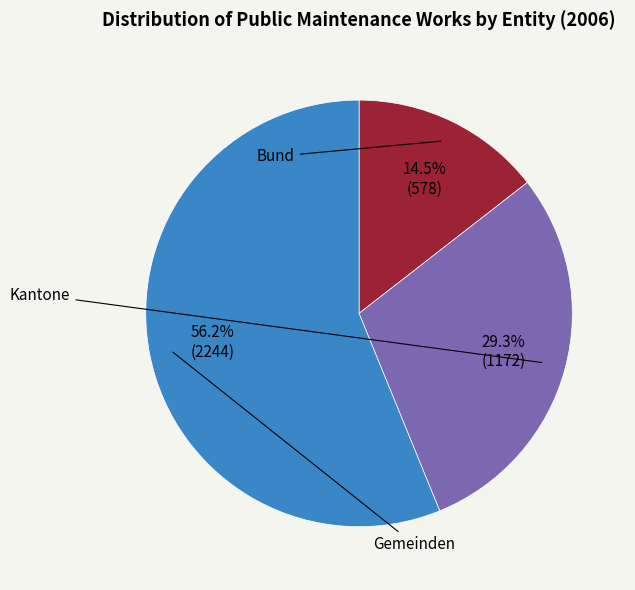

How many segments does this pie chart have?

3